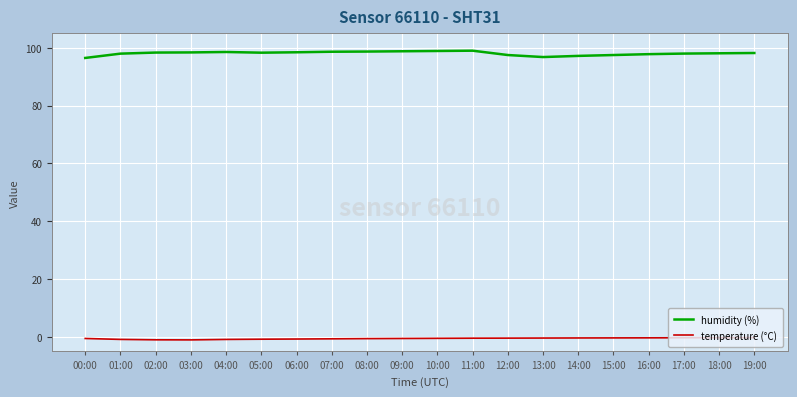

What is the total value across all series at 07:00?

98.0